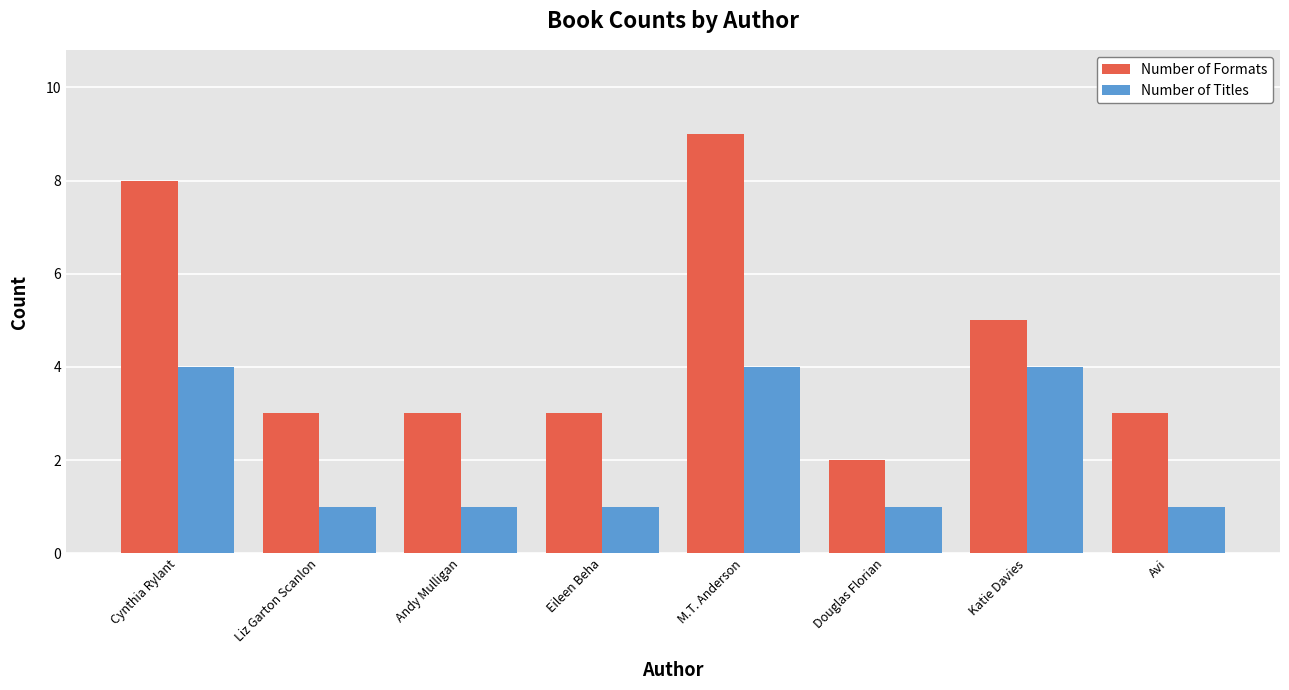

Which category has the highest value in the Number of Formats series?

M.T. Anderson